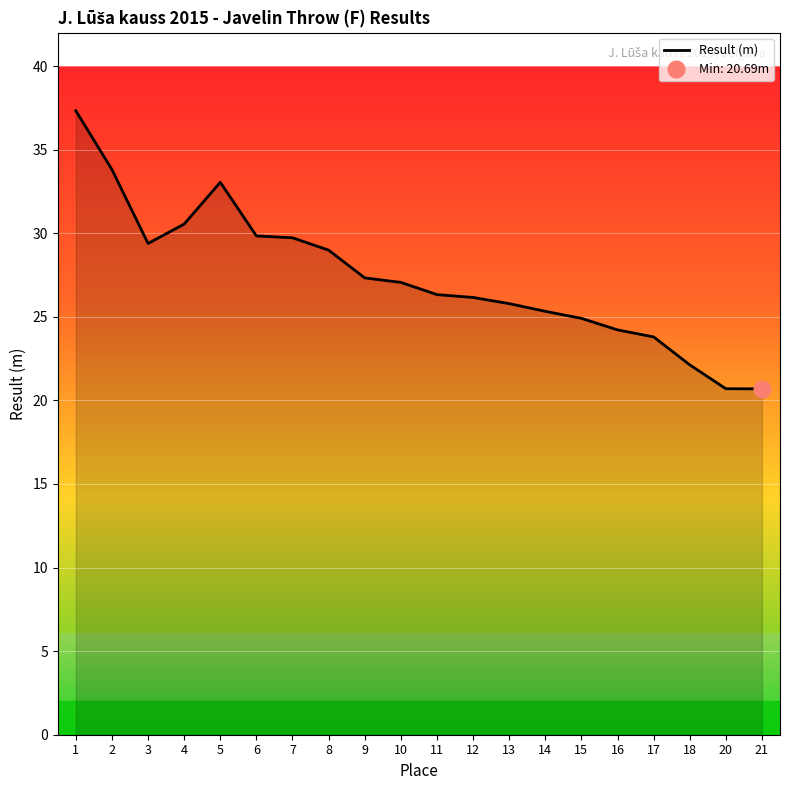

How many data points are less than 27?

10